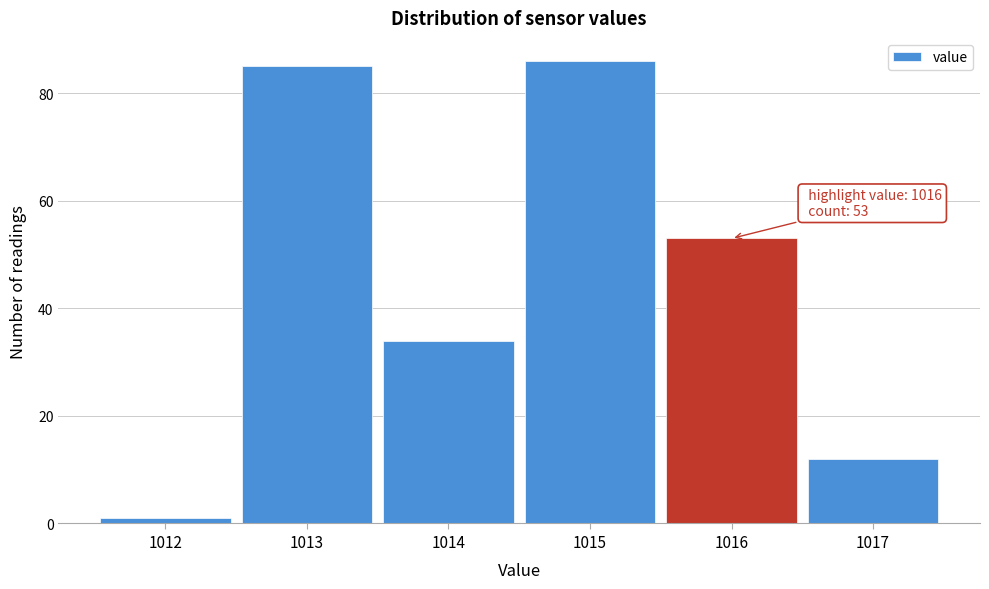

Reading left to right, transcribe all the data shown in this chart.

1012=1	1013=85	1014=34	1015=86	1016=53	1017=12